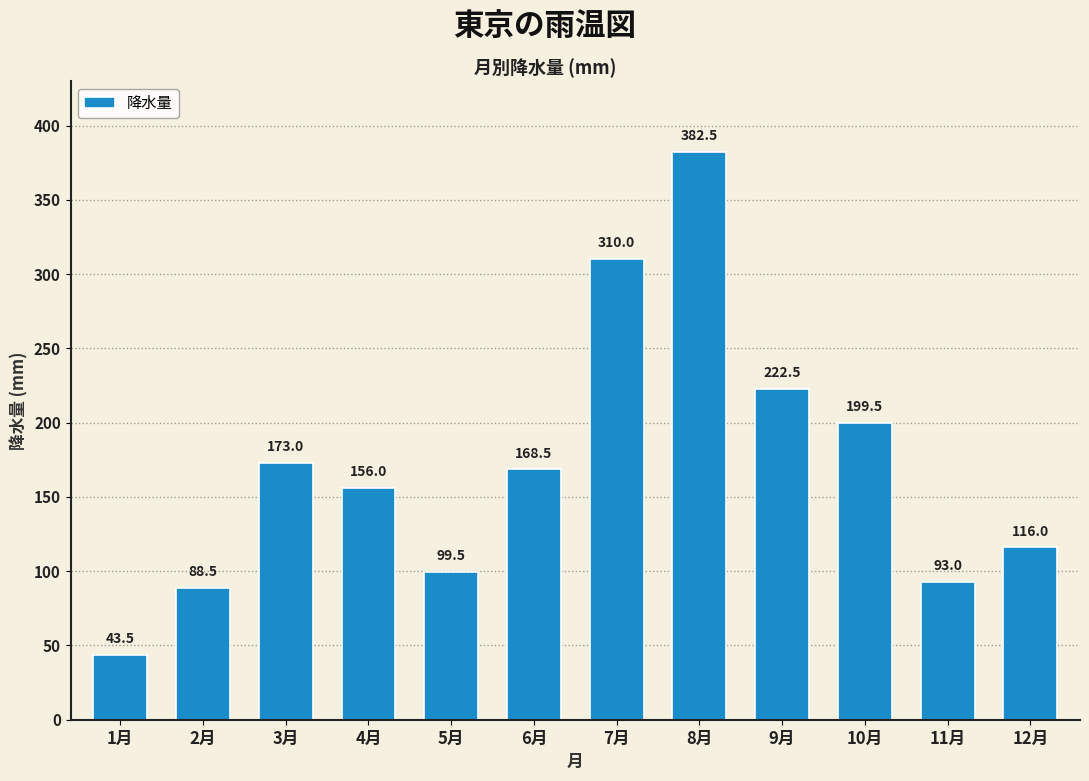

What is the greatest value displayed?

382.5